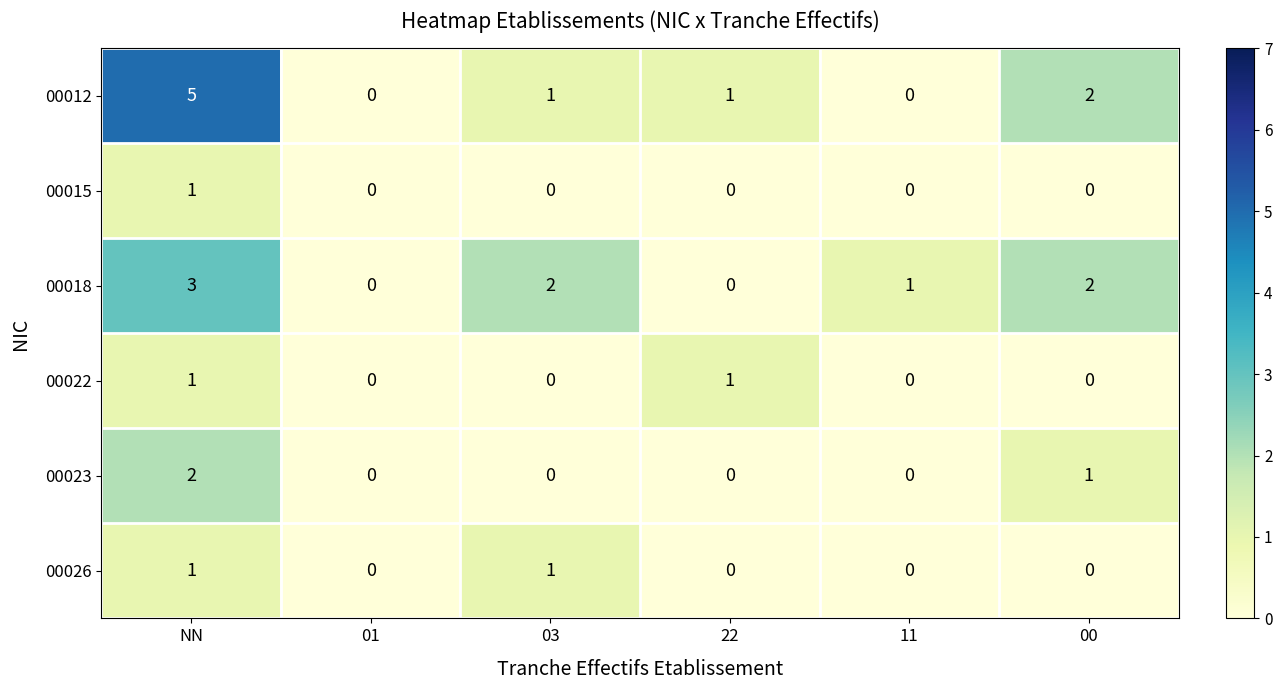

Which category has the highest value across all series?

NN